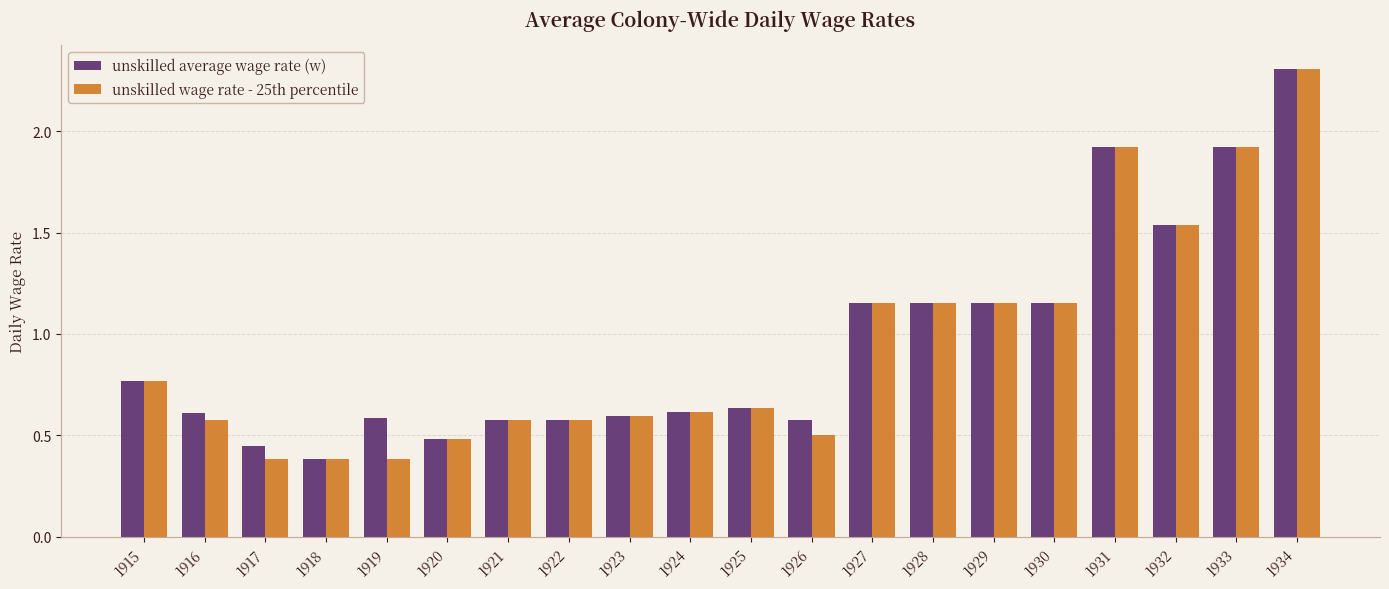

What is the greatest value displayed?

2.3